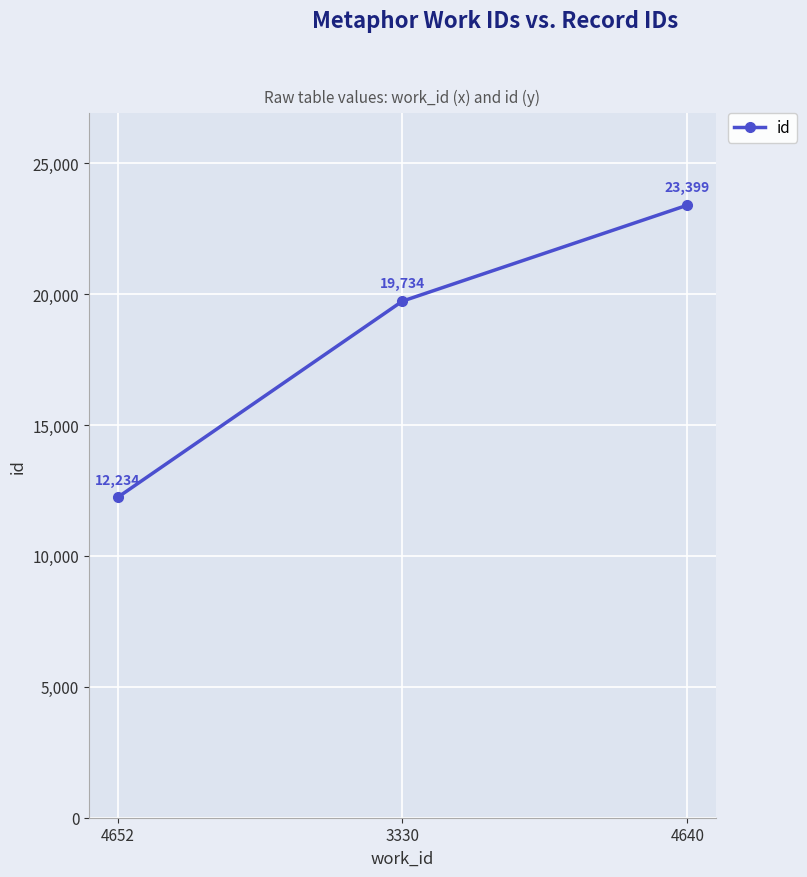

Rank the categories by value from lowest to highest.

4652, 3330, 4640